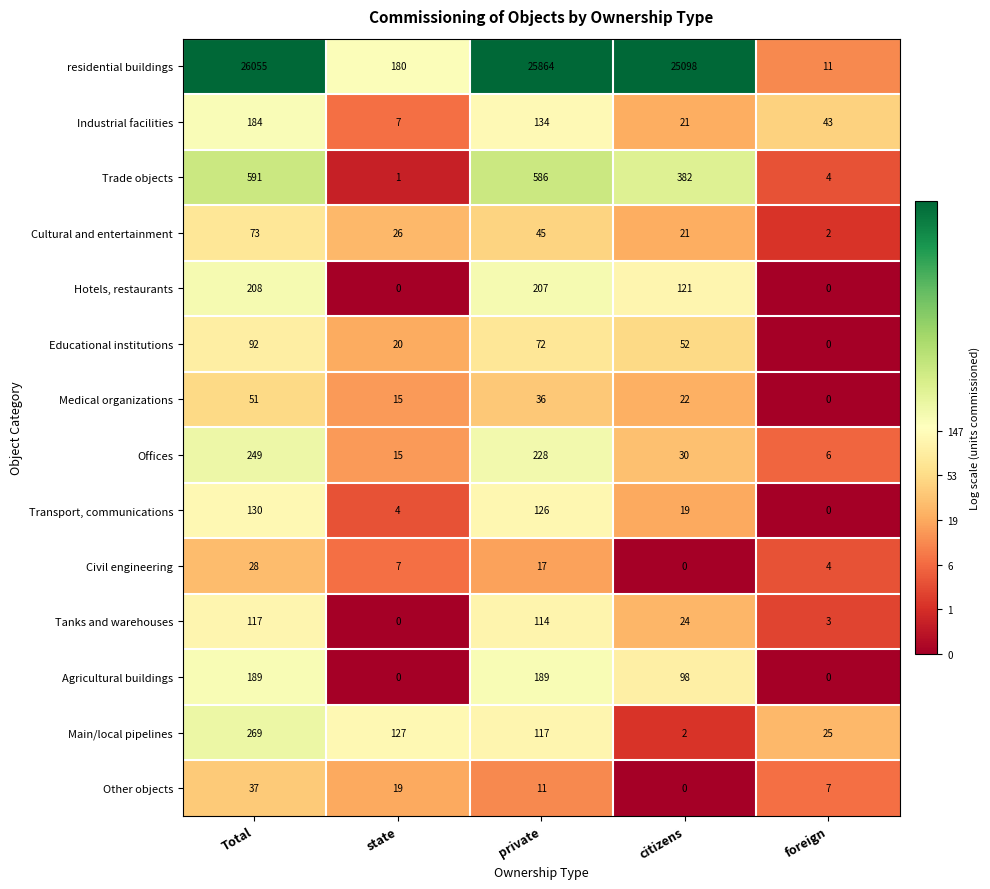

At how many categories does at least one series exceed 2?

5